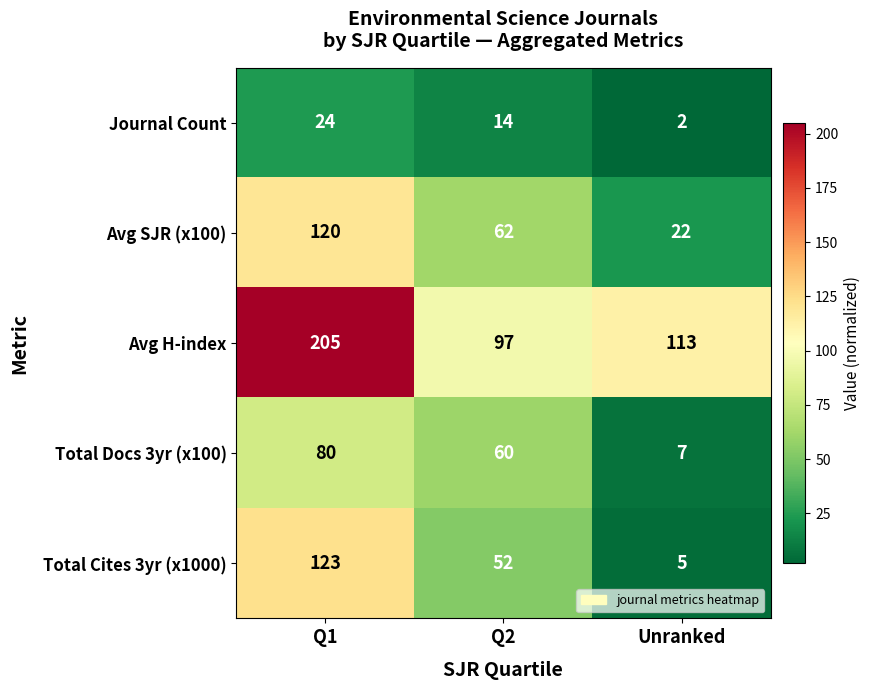

Reading left to right, transcribe all the data shown in this chart.

Journal Count: Q1=24	Q2=14	Unranked=2
Avg SJR (x100): Q1=120	Q2=62	Unranked=22
Avg H-index: Q1=205	Q2=97	Unranked=113
Total Docs 3yr (x100): Q1=80	Q2=60	Unranked=7
Total Cites 3yr (x1000): Q1=123	Q2=52	Unranked=5